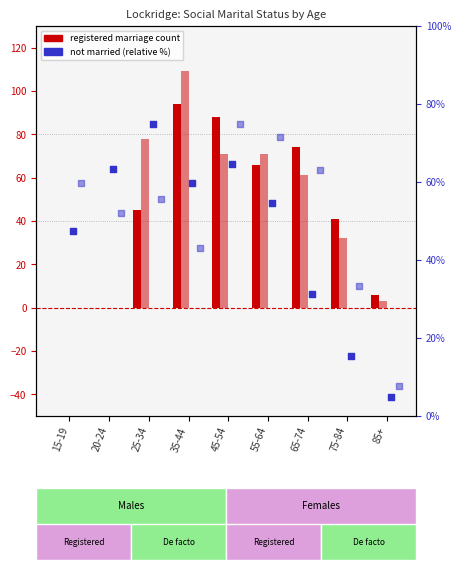

What is the total value across all series at 55-64?

263.2